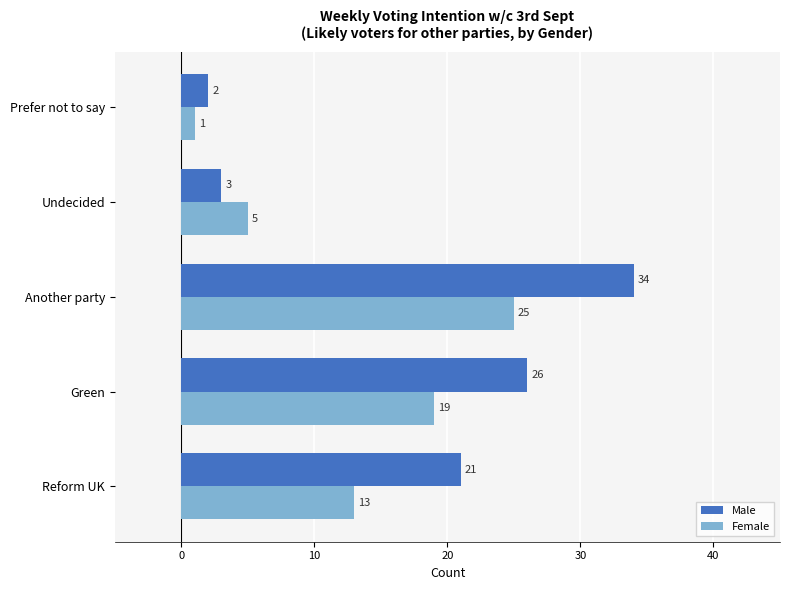

What is the total value across all series at Prefer not to say?

3